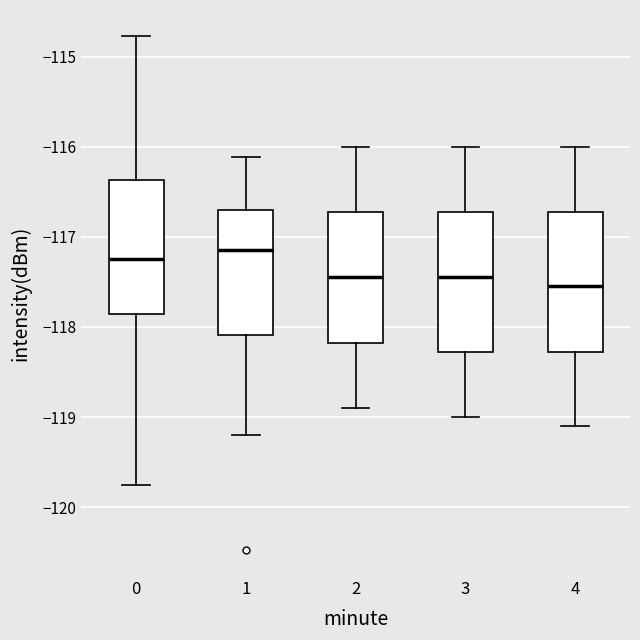

Reading left to right, read every box against the y-axis: the position of its median line, the range the box covers, and the ends of its whiskers. The values are not printed on the chart, so give them approximately, as read against the axis.

0: median -117.2, box -117.9 to -116.4, whiskers -119.8 to -114.8
1: median -117.1, box -118.1 to -116.7, whiskers -119.2 to -116.1
2: median -117.4, box -118.2 to -116.7, whiskers -118.9 to -116.0
3: median -117.4, box -118.3 to -116.7, whiskers -119.0 to -116.0
4: median -117.5, box -118.3 to -116.7, whiskers -119.1 to -116.0